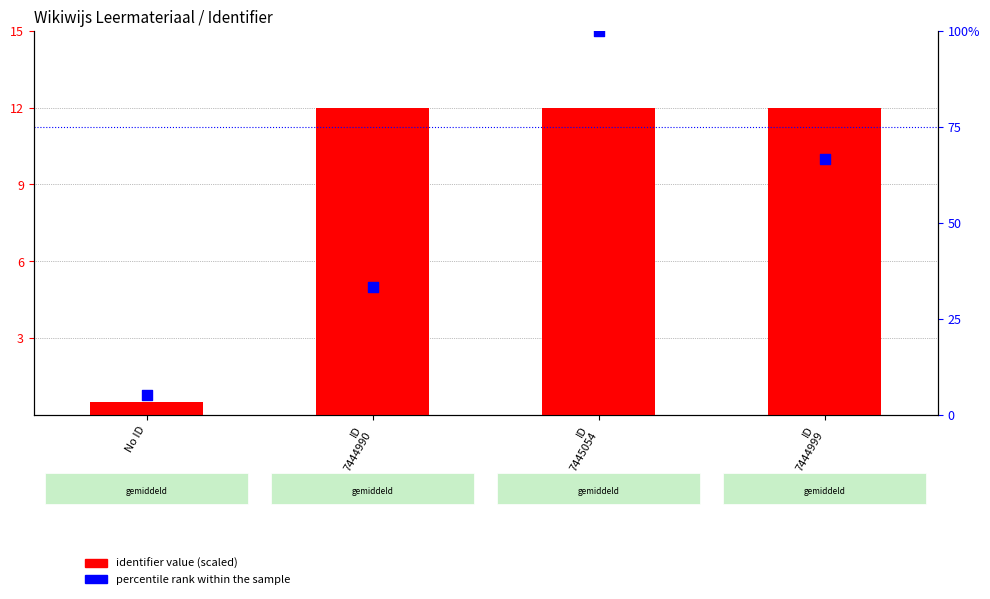

At how many categories does at least one series exceed 52?

2